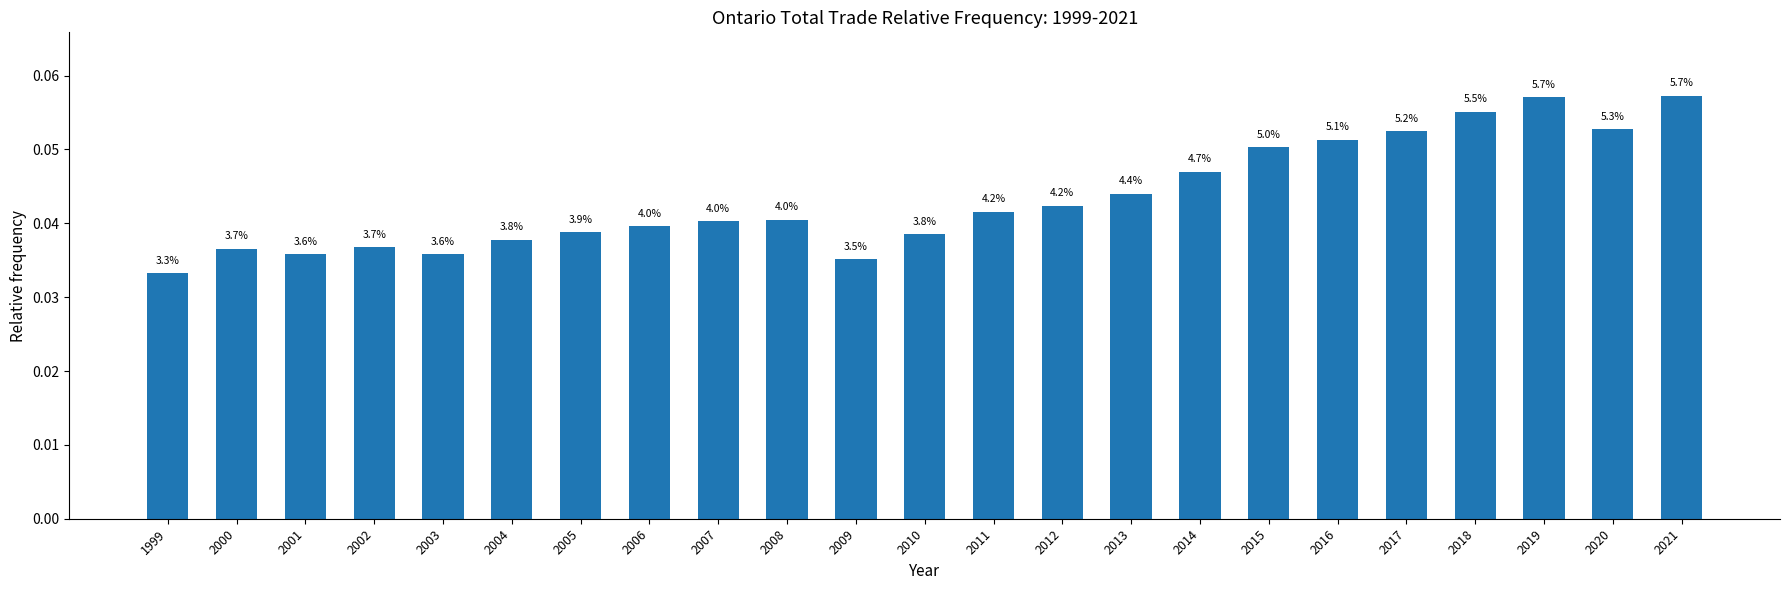

Rank the categories by value from lowest to highest.

1999, 2009, 2003, 2001, 2000, 2002, 2004, 2010, 2005, 2006, 2007, 2008, 2011, 2012, 2013, 2014, 2015, 2016, 2017, 2020, 2018, 2019, 2021